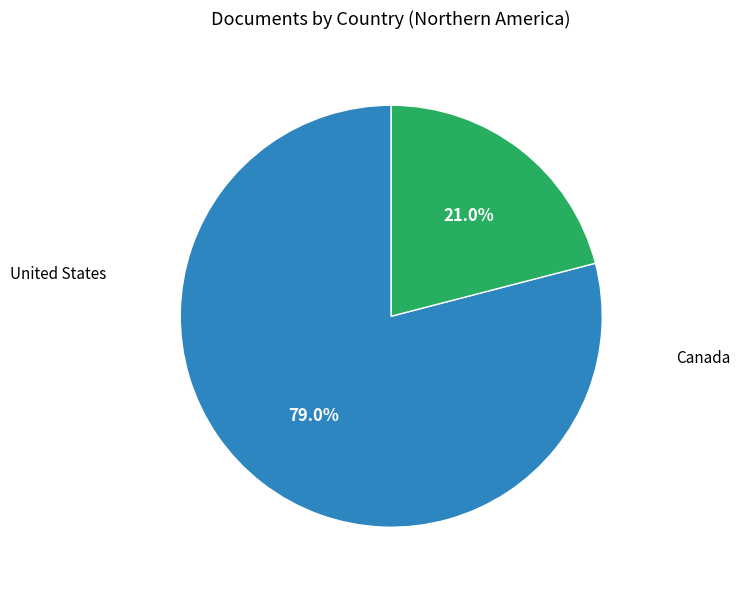

To the nearest percent, what is the difference between the Canada and United States slice percentages?

58%